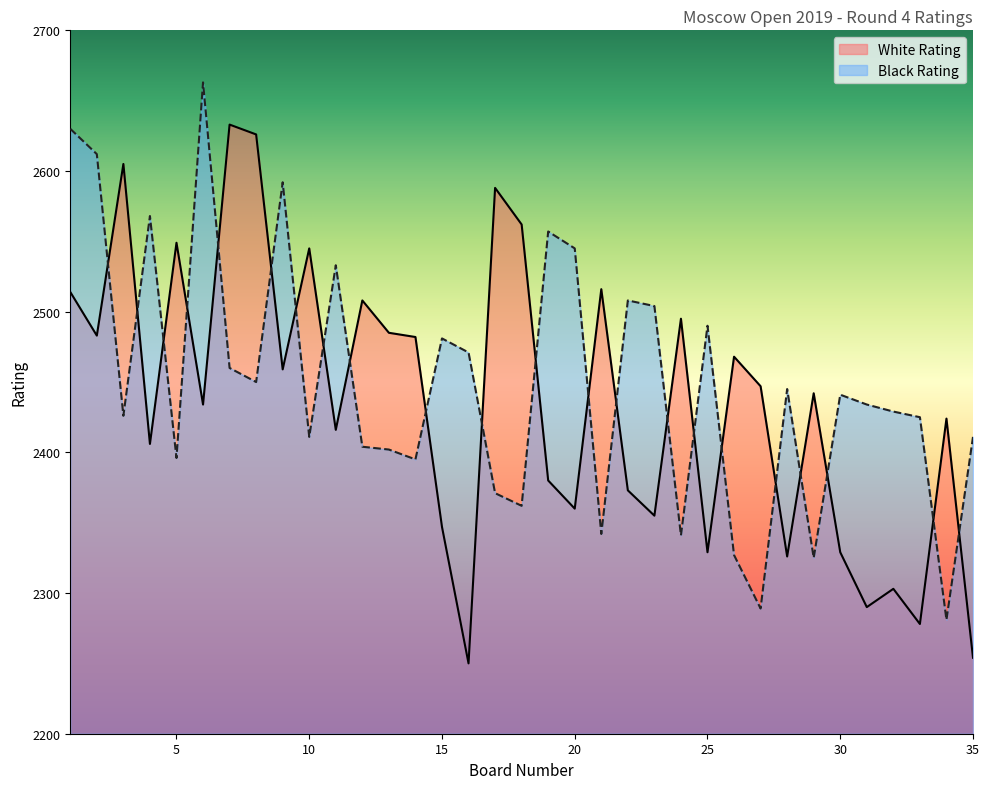

Which series ends up on top after the final intersection of White Rating and Black Rating?

Black Rating